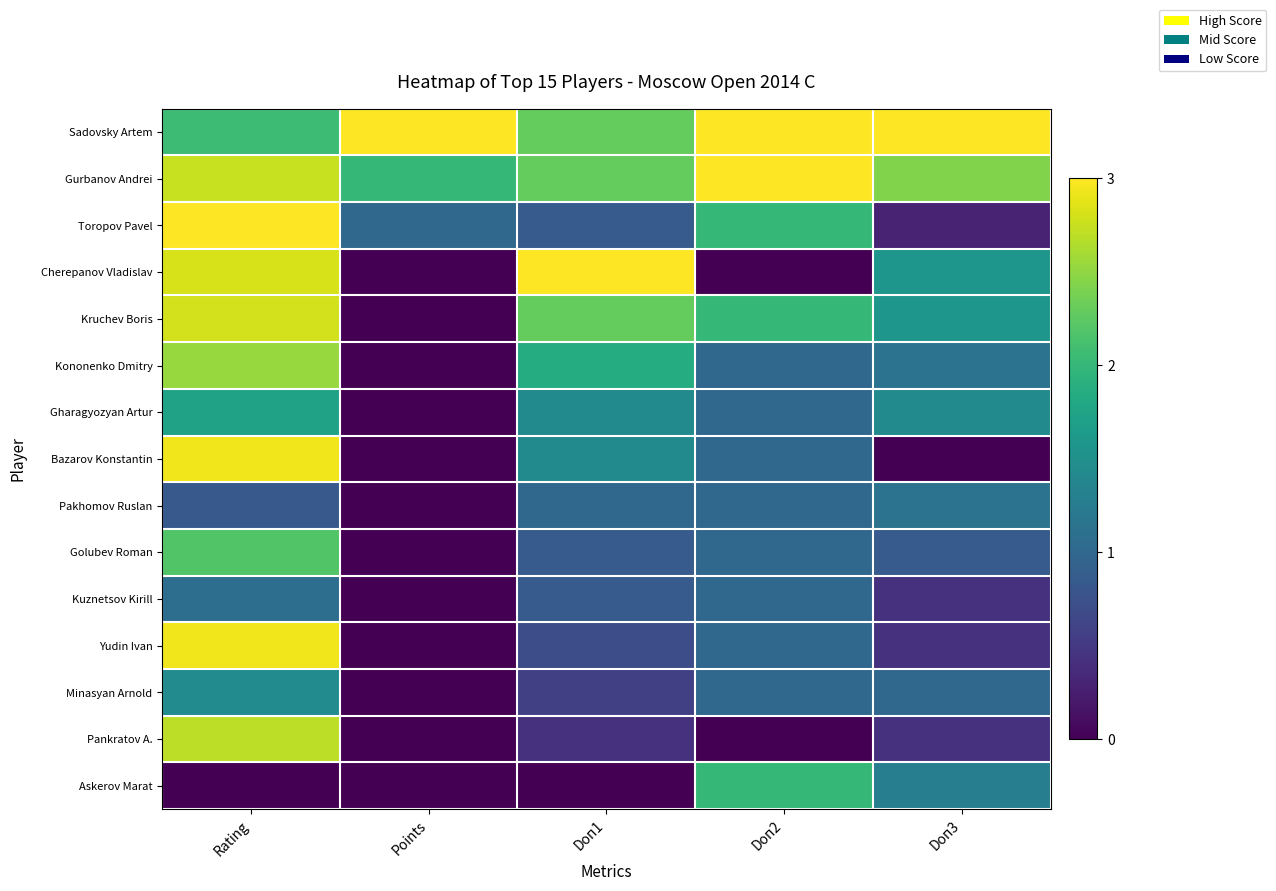

What is the spread (max minus min) of values at Doп2?

3.0